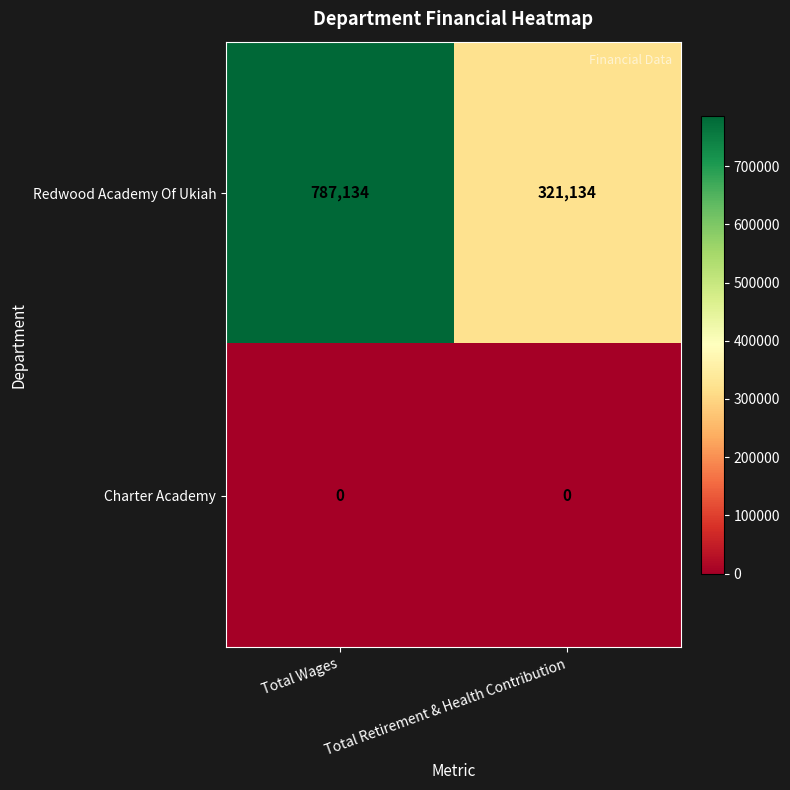

Read the Redwood Academy Of Ukiah value at Total Wages, to the nearest 100.

787100